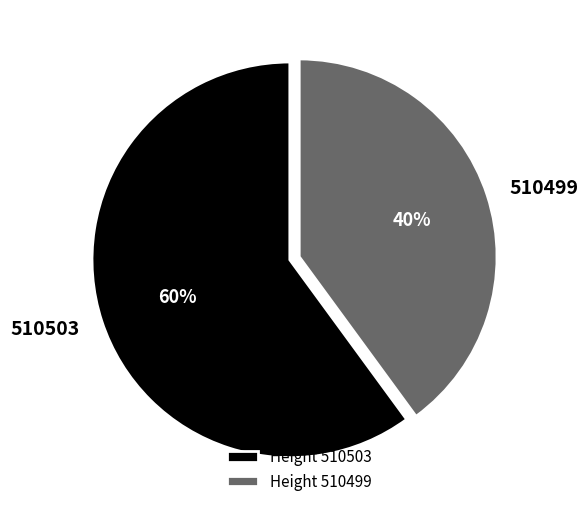

What percentage is the 510499 slice, to the nearest percent?

40%